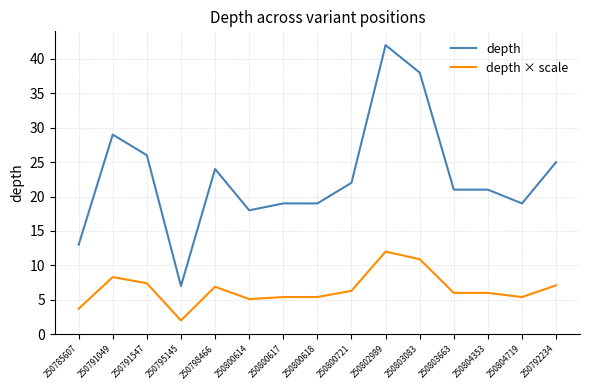

What is the sum of all depth × scale values?

97.9